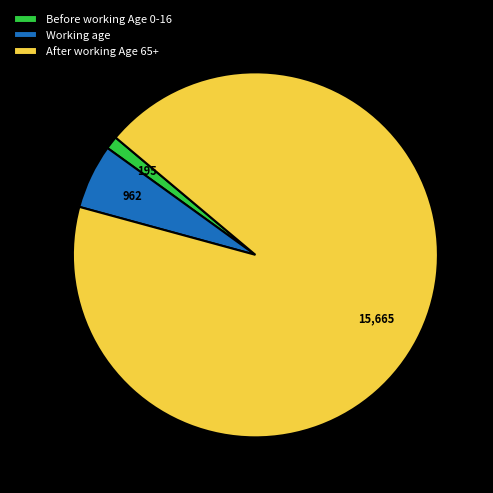

Which slice is the smallest?

Before working Age 0-16